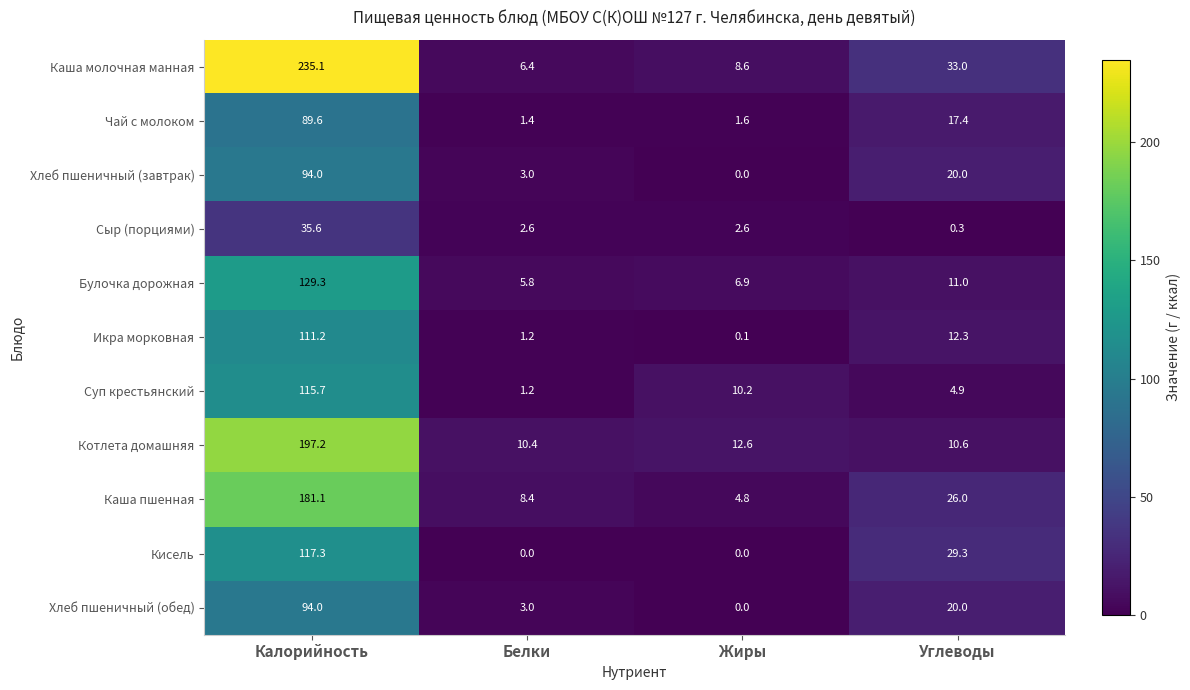

What value does the Каша пшенная series have at Белки?

8.4